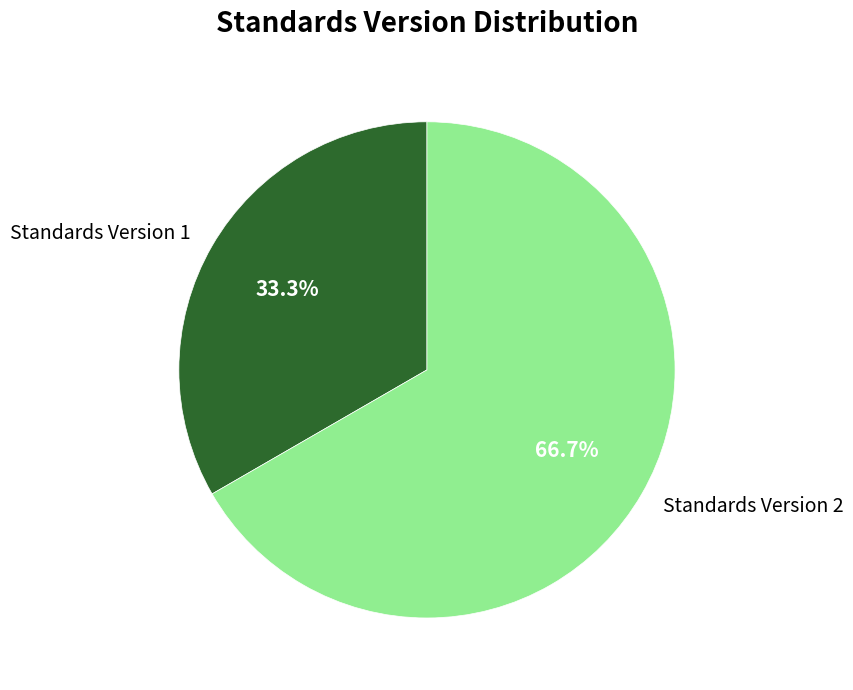

To the nearest percent, what percentage of the pie is Standards Version 1?

33%